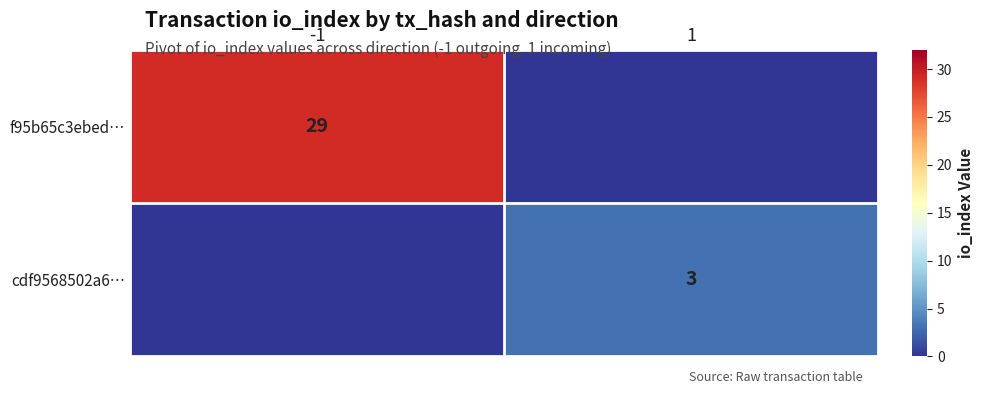

True or false: cdf9568502a6… has a value of 3 at 1.

True